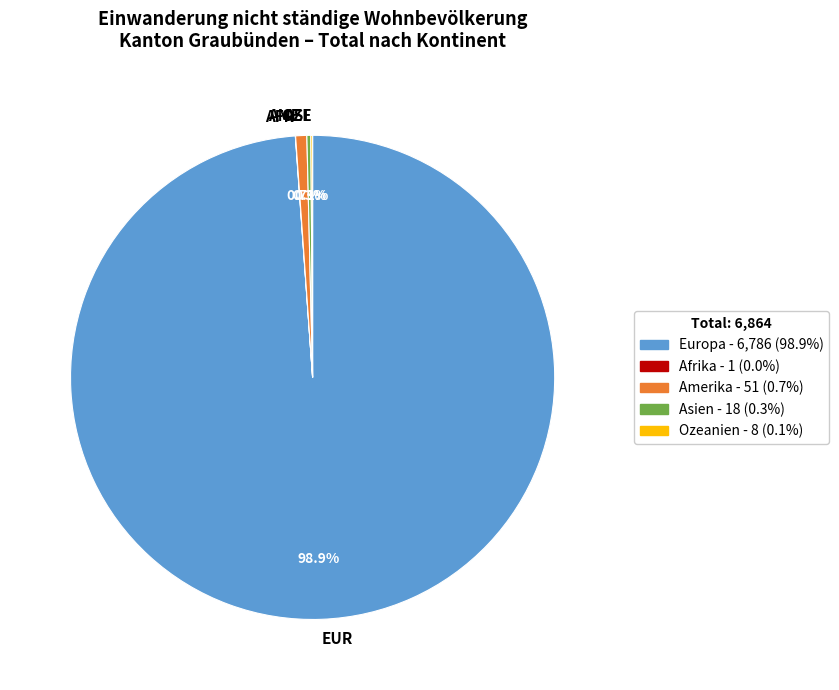

Which slice is the largest?

EUR